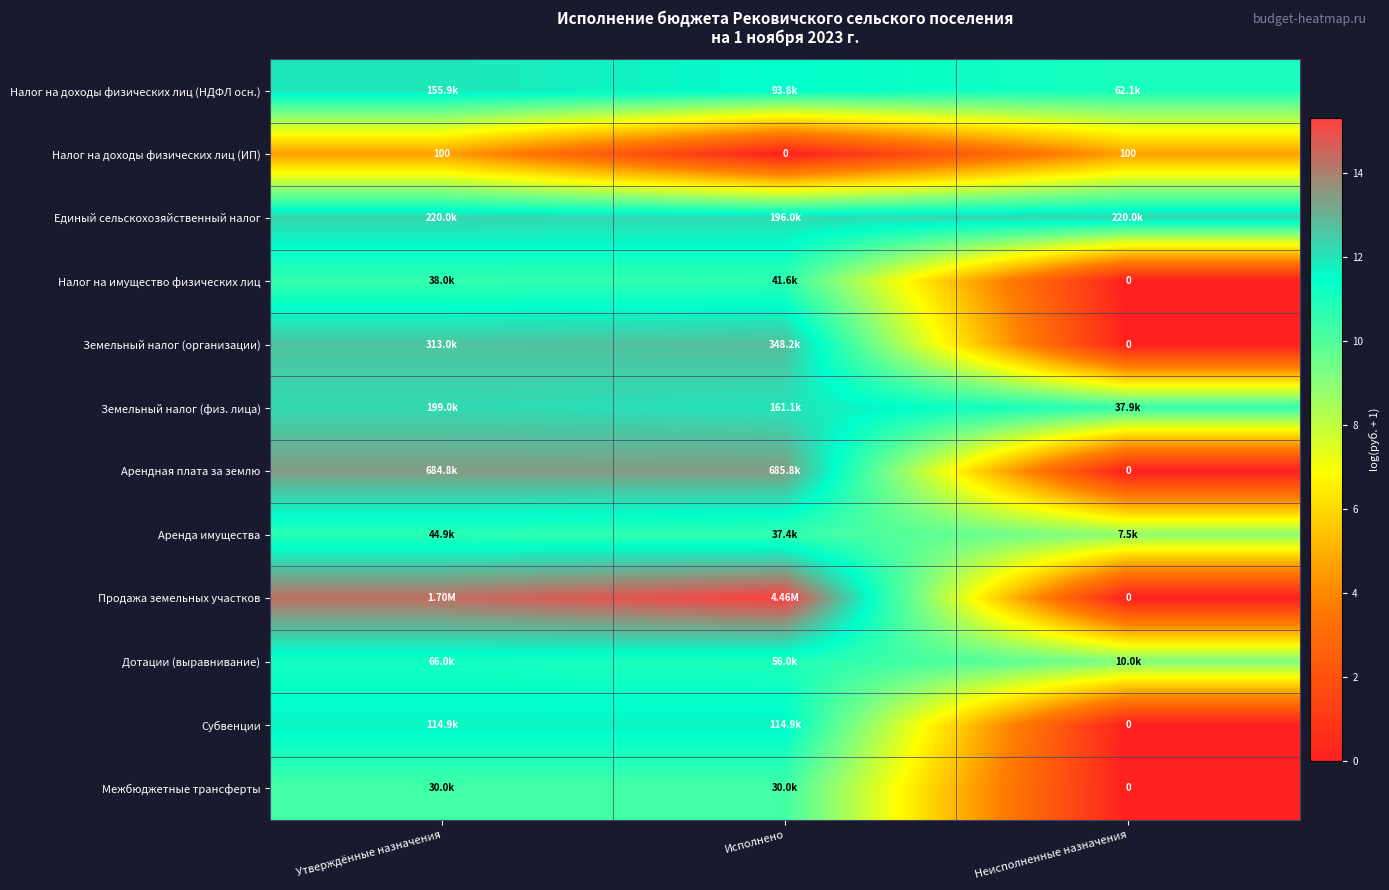

Which category has the lowest value in the Налог на доходы физических лиц (ИП) series?

Исполнено